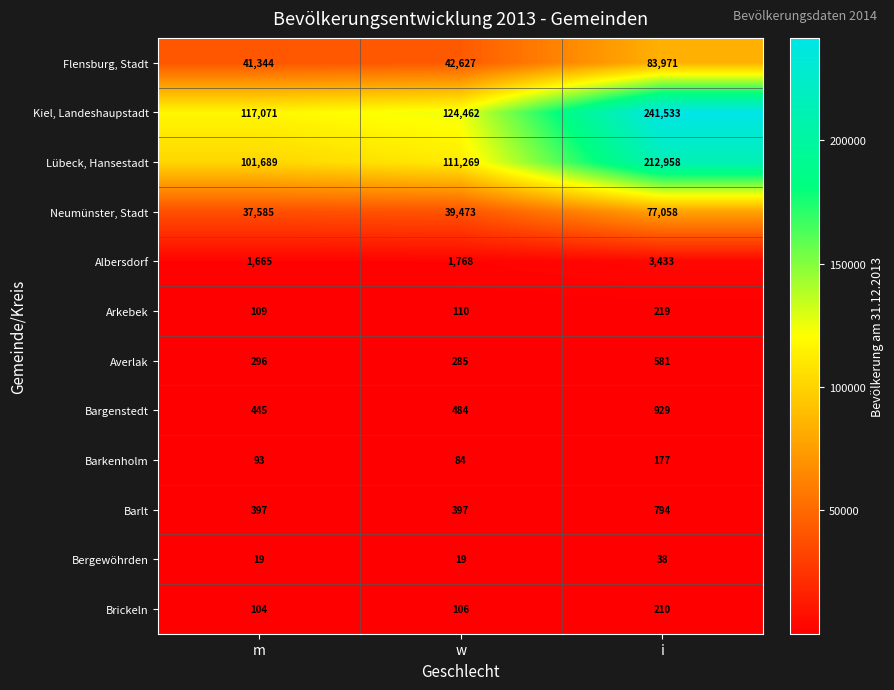

Count the number of categories in the chart.

3